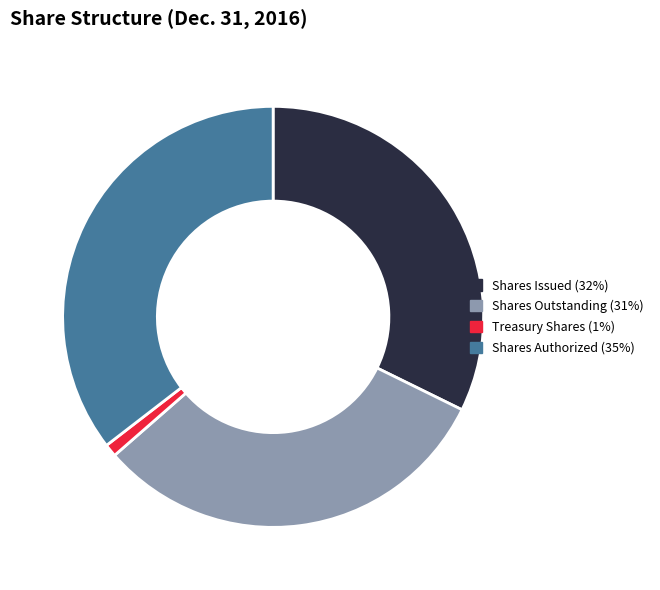

Which has a higher value, Treasury Shares or Shares Outstanding?

Shares Outstanding